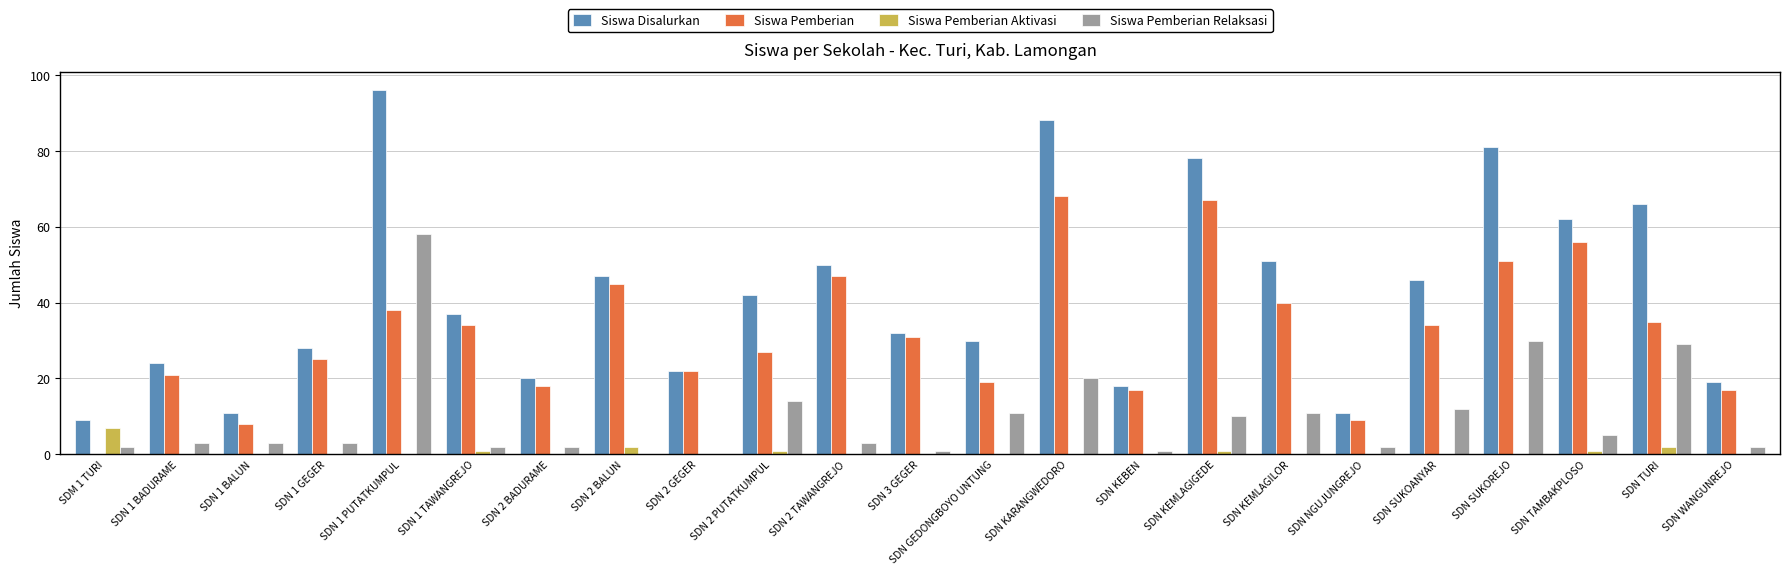

What is the maximum value shown in the chart?

96